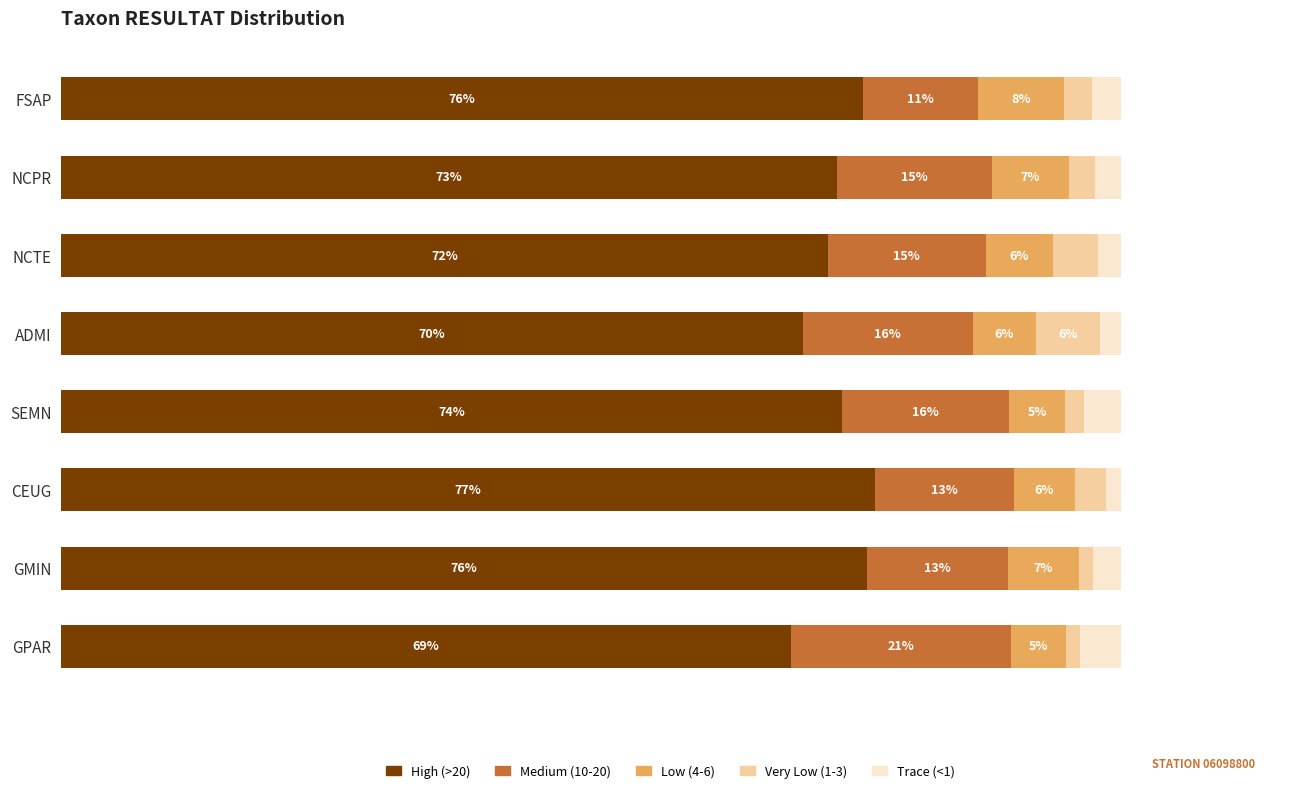

At which label does High (>20) reach its minimum?

GPAR